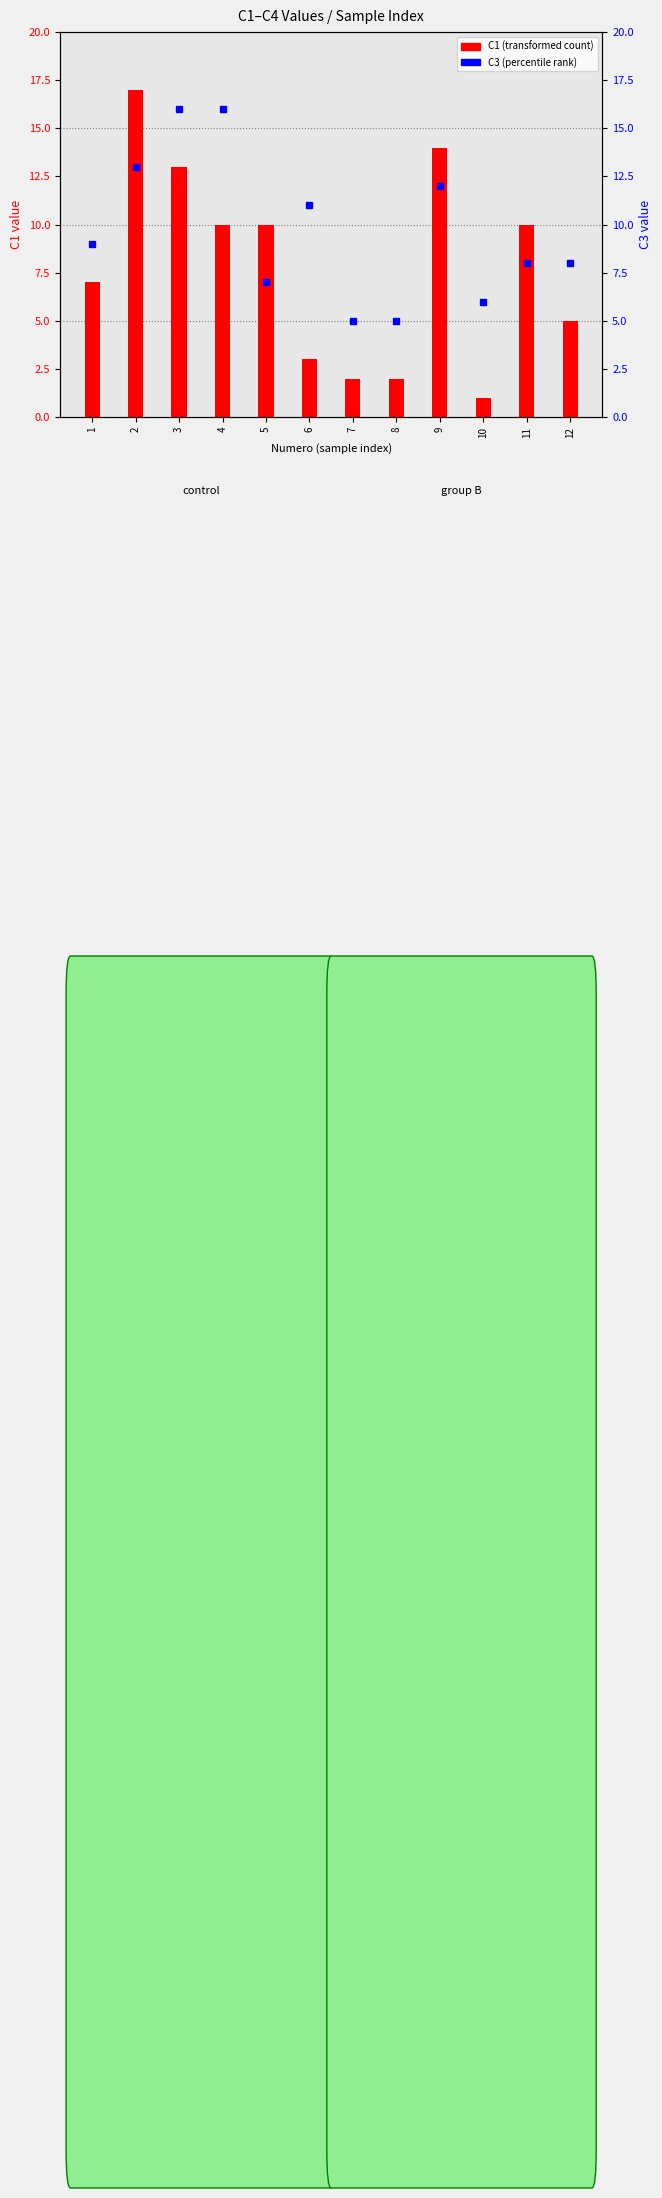

Which series has the largest total across all categories?

C3 (percentile rank)